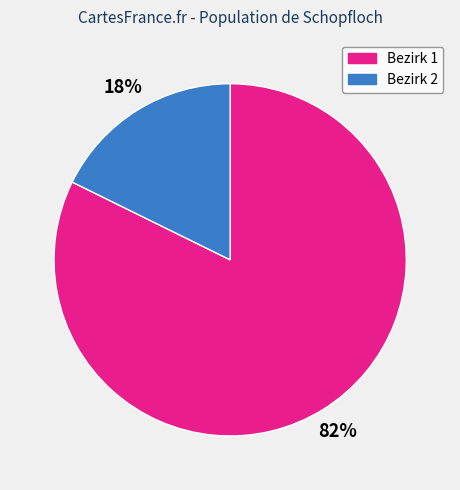

Does any single category account for the majority?

Yes